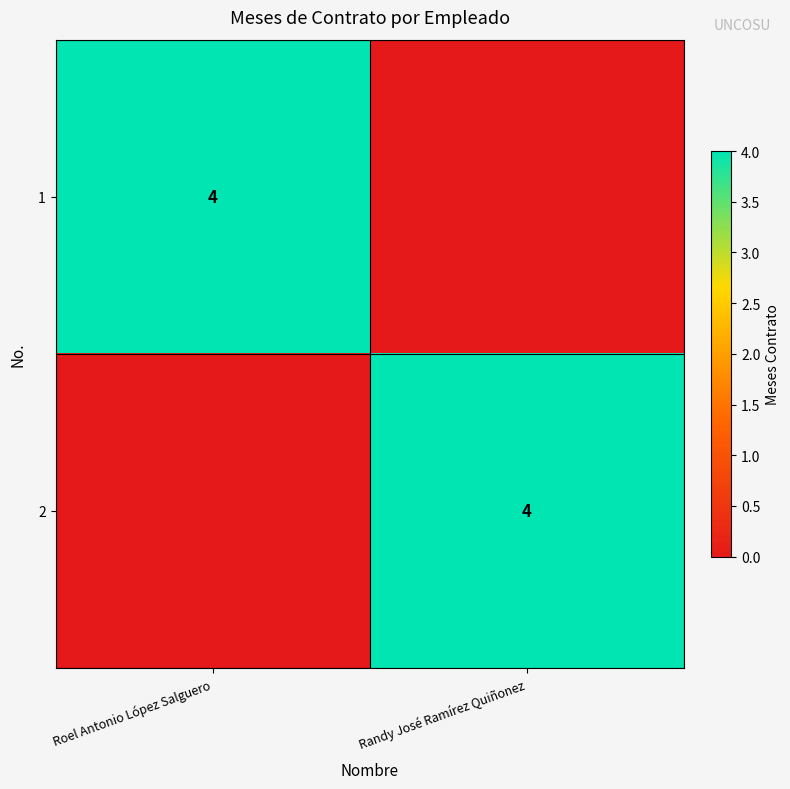

Is it true that 1 equals 4 at Roel Antonio López Salguero?

True